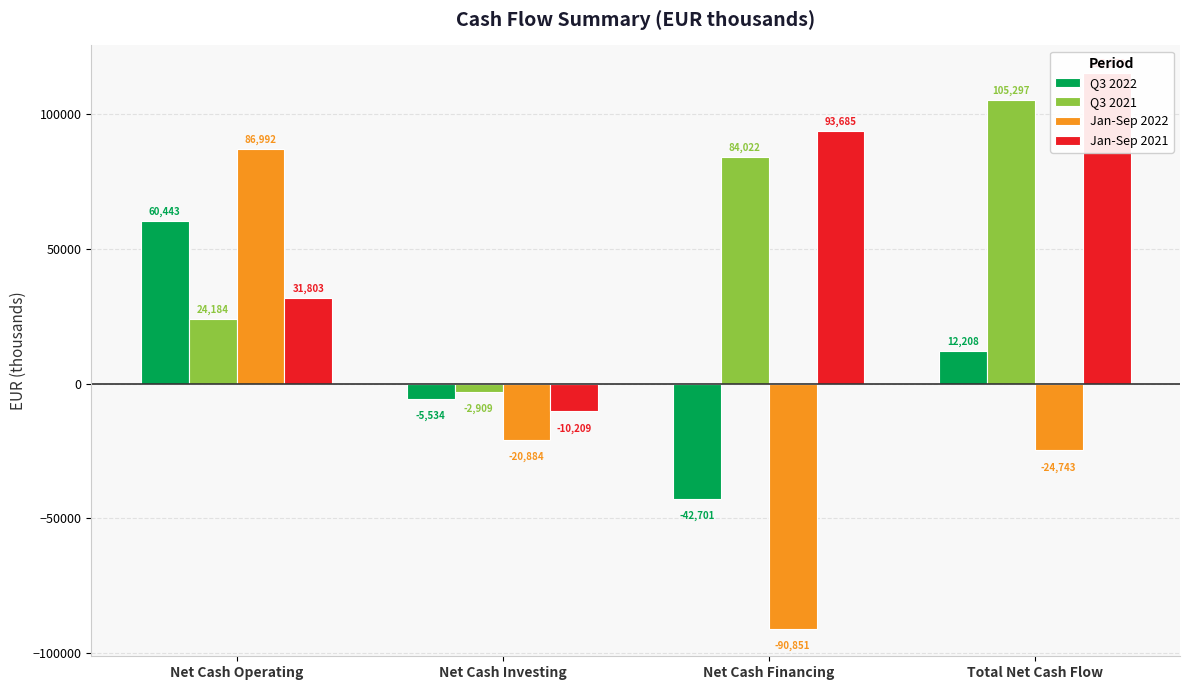

Where does the Jan-Sep 2022 series first go above -20884?

Net Cash Operating